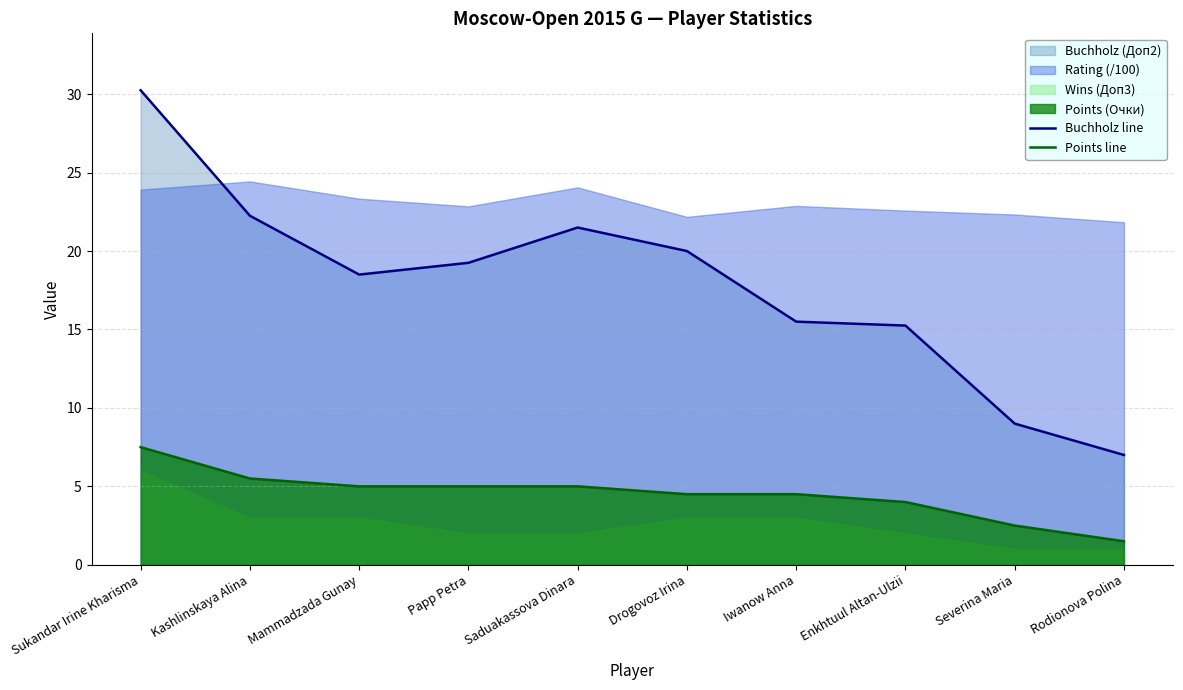

At which category is the sum across all series the highest?

Sukandar Irine Kharisma